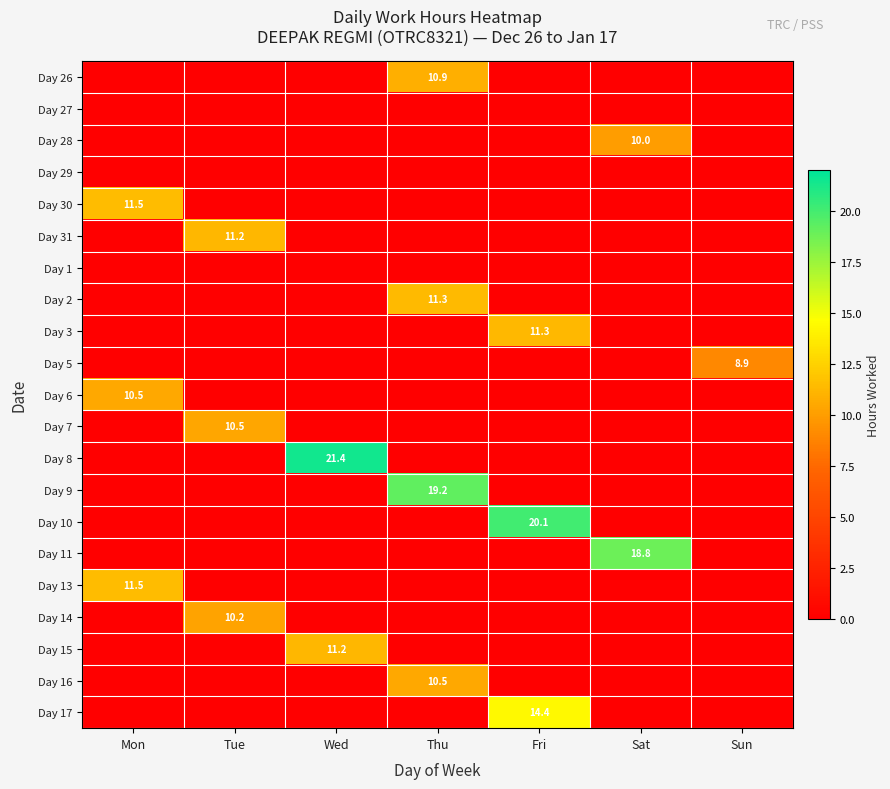

True or false: Day 10 has a value of 20.1 at Fri.

True